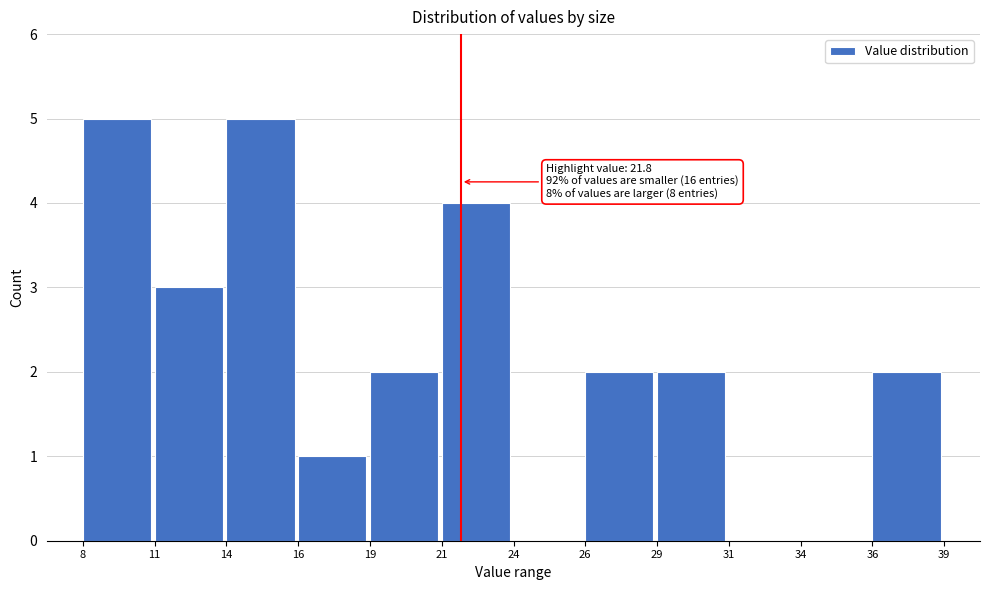

Reading right to left, transcribe all the data shown in this chart.

36=2	34=0	31=0	29=2	26=2	24=0	21=4	19=2	16=1	14=5	11=3	8=5